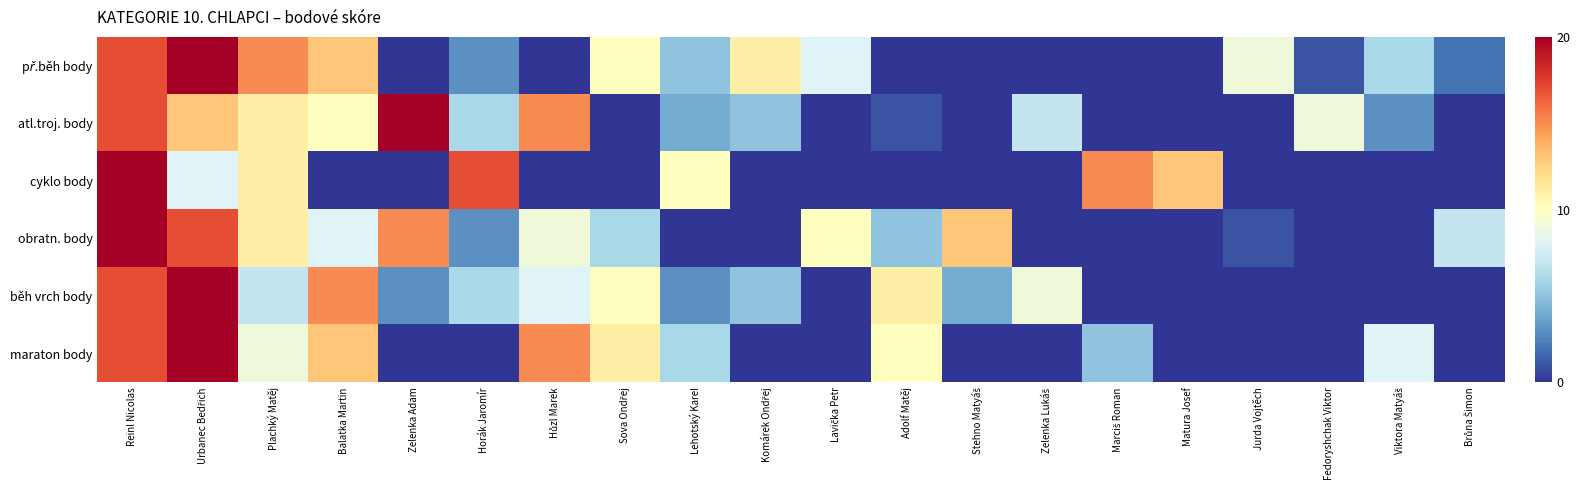

Which has a higher value, Horák Jaromír or Fedoryshchak Viktor?

Horák Jaromír